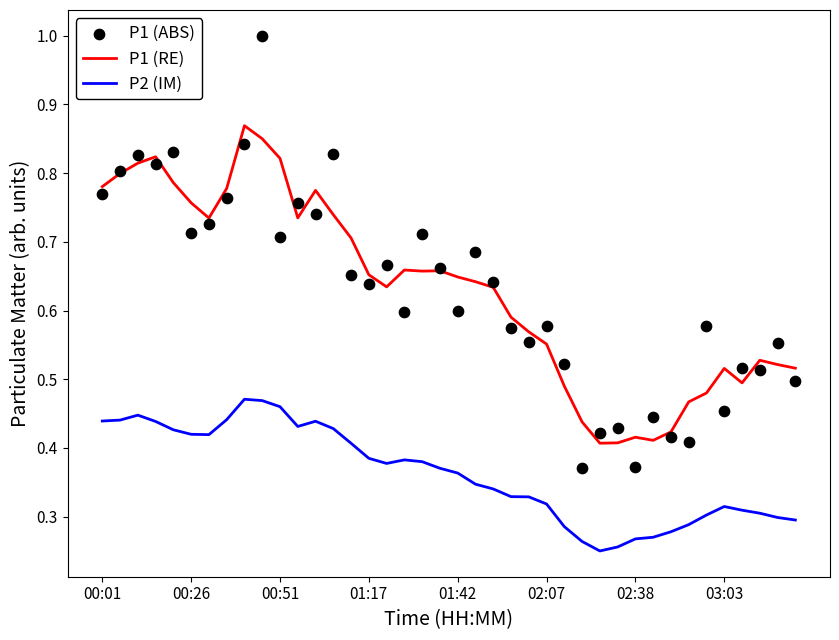

Which series has the largest total across all categories?

P1 (ABS)